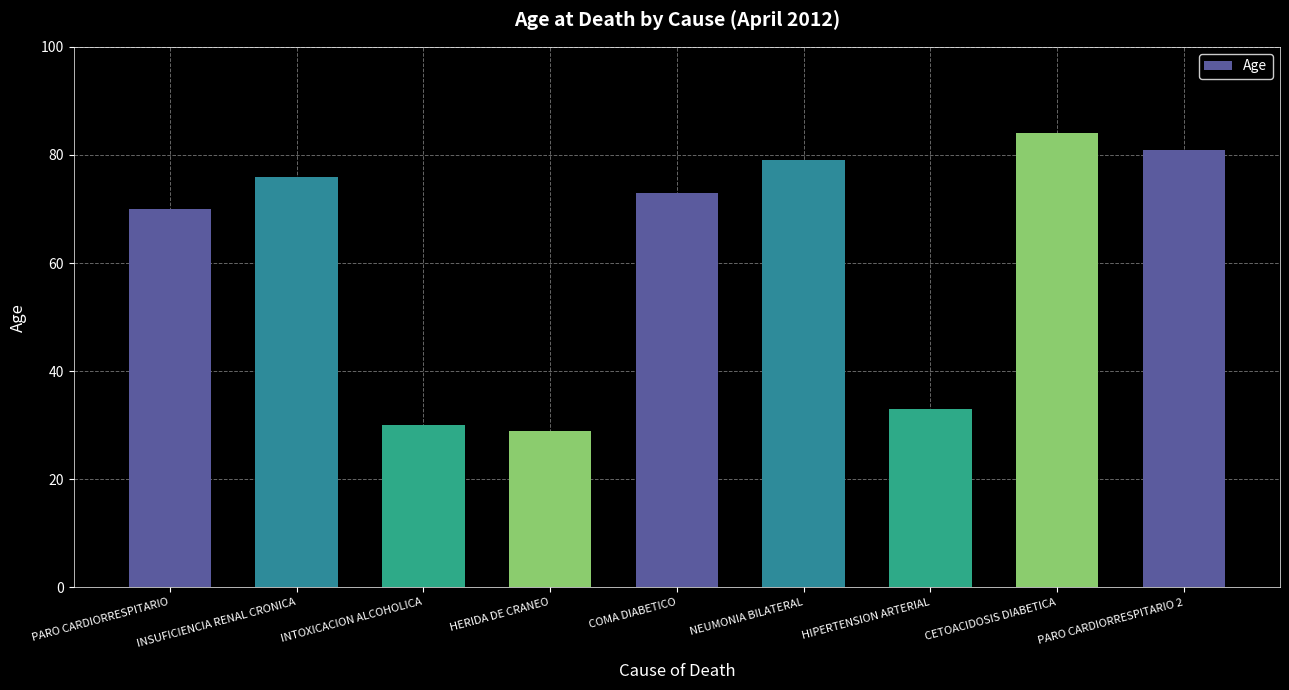

What is the minimum value shown in the chart?

29